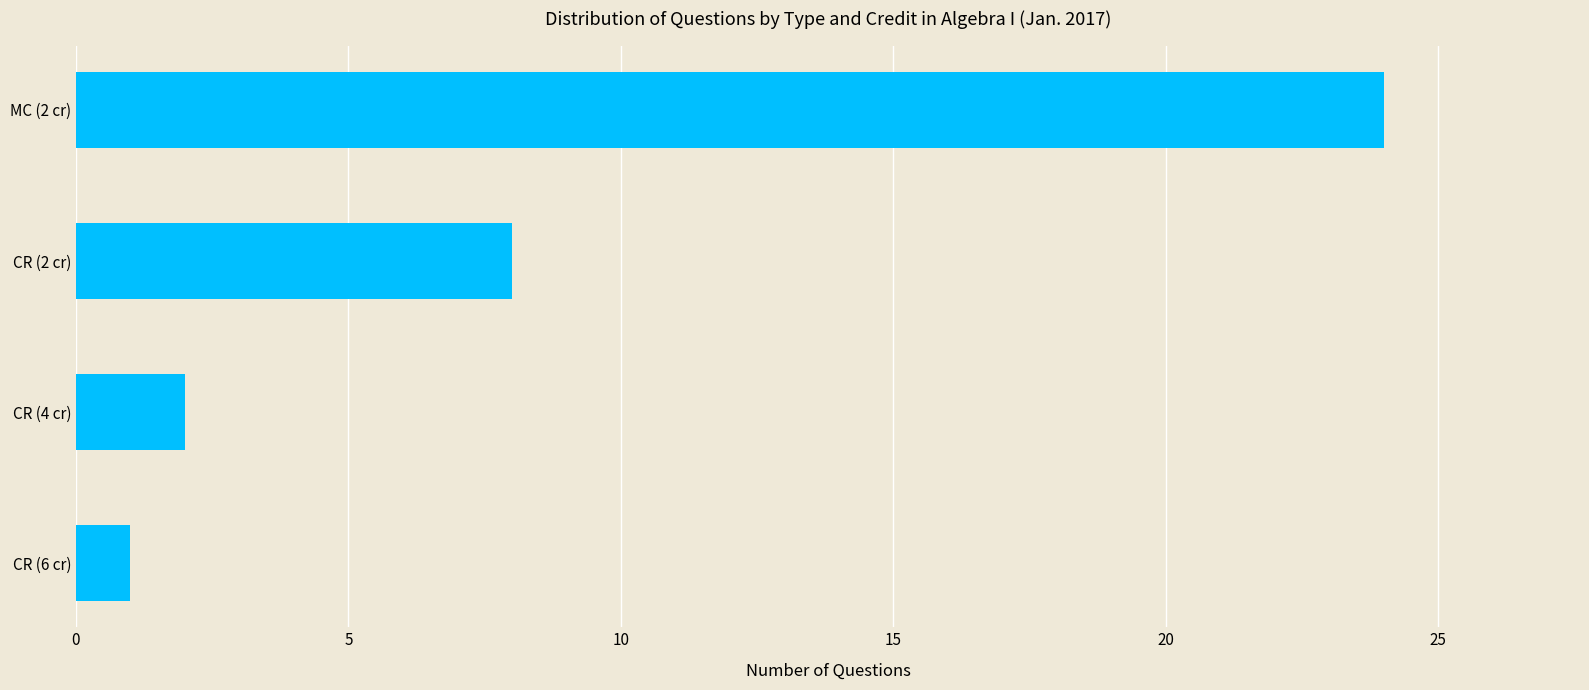

Rank the categories by value from highest to lowest.

MC (2 cr), CR (2 cr), CR (4 cr), CR (6 cr)